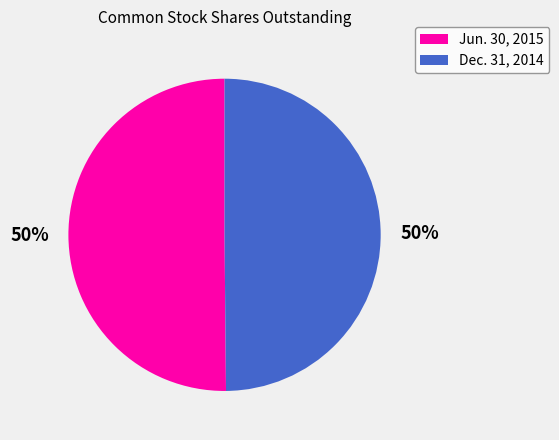

Approximately how many times larger is the value at Dec. 31, 2014 compared to Jun. 30, 2015?

1.0